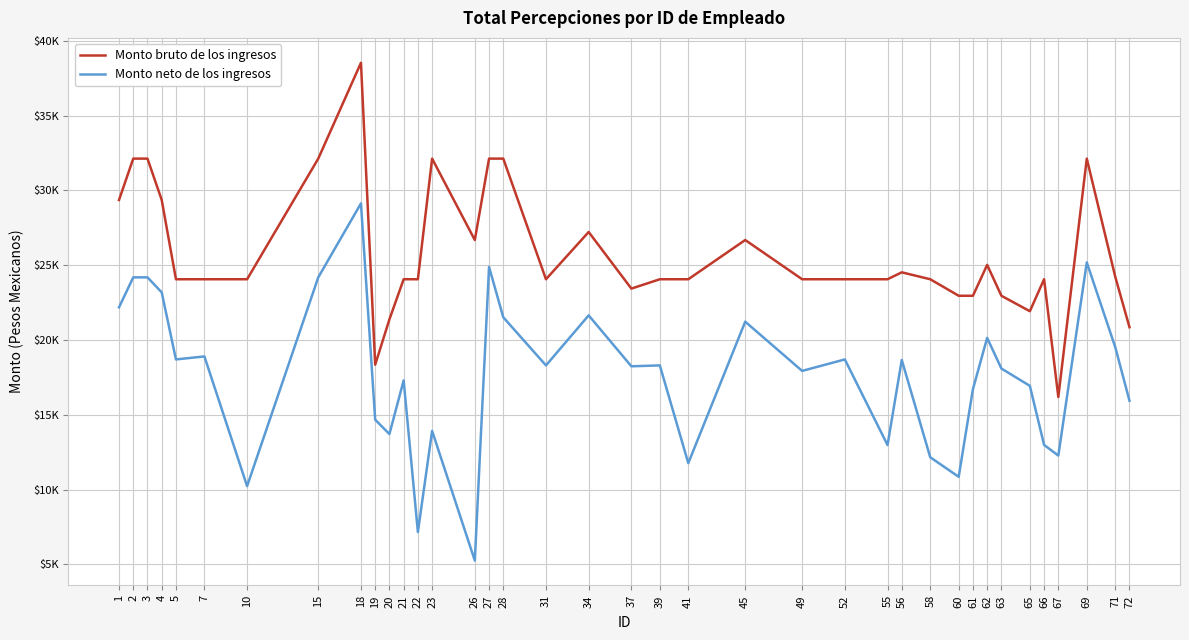

What are all the series names shown in the legend?

Monto bruto de los ingresos, Monto neto de los ingresos